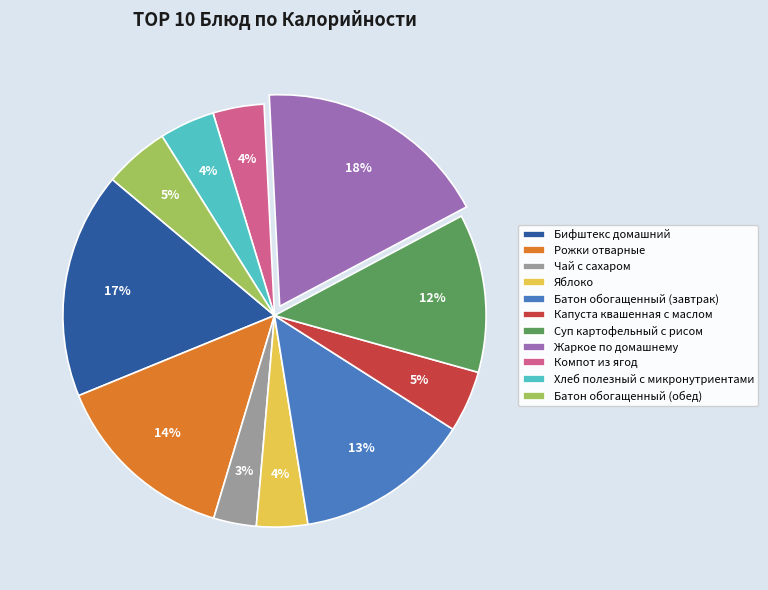

Is Яблоко the majority of the pie?

No